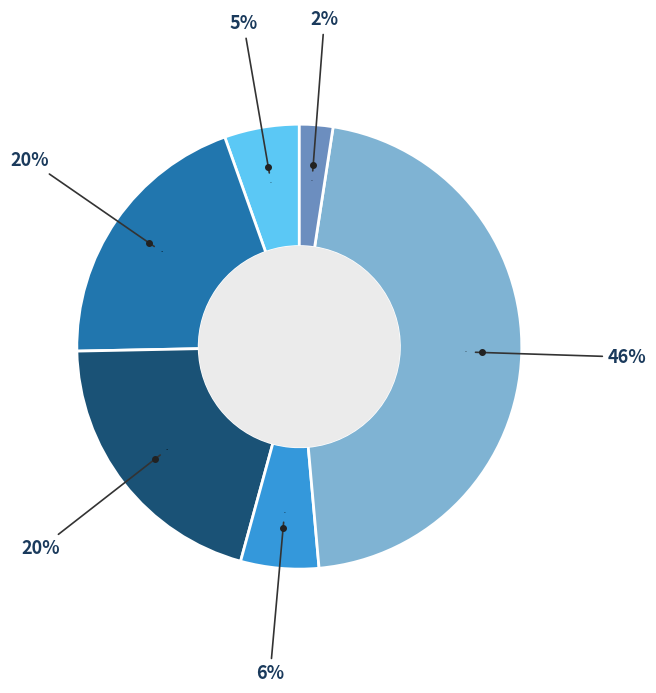

To the nearest percent, what percentage of the pie is Молоко?

20%